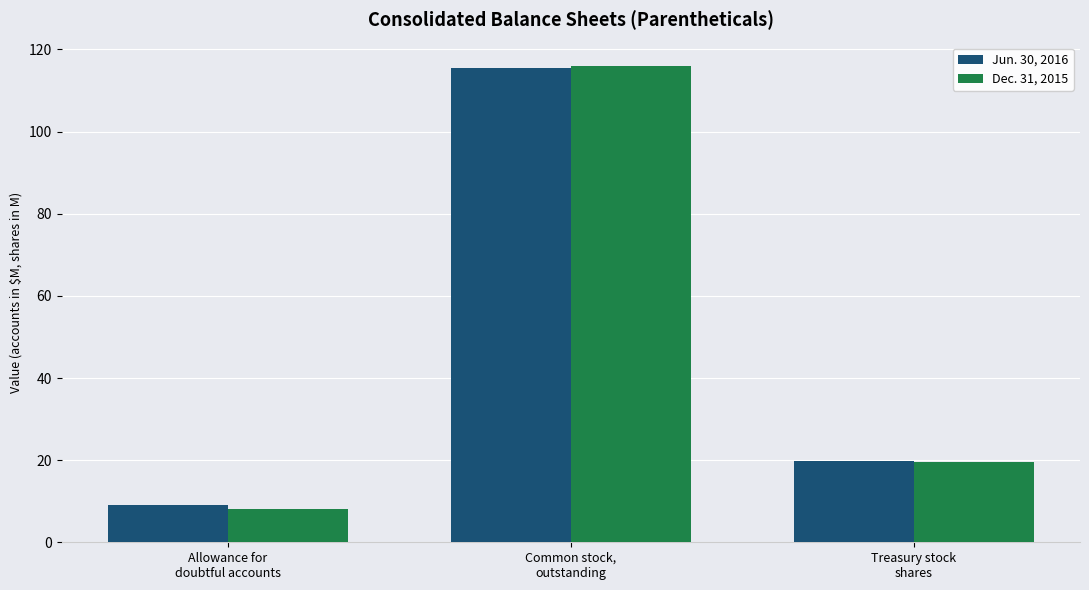

What is the greatest value displayed?

115.9